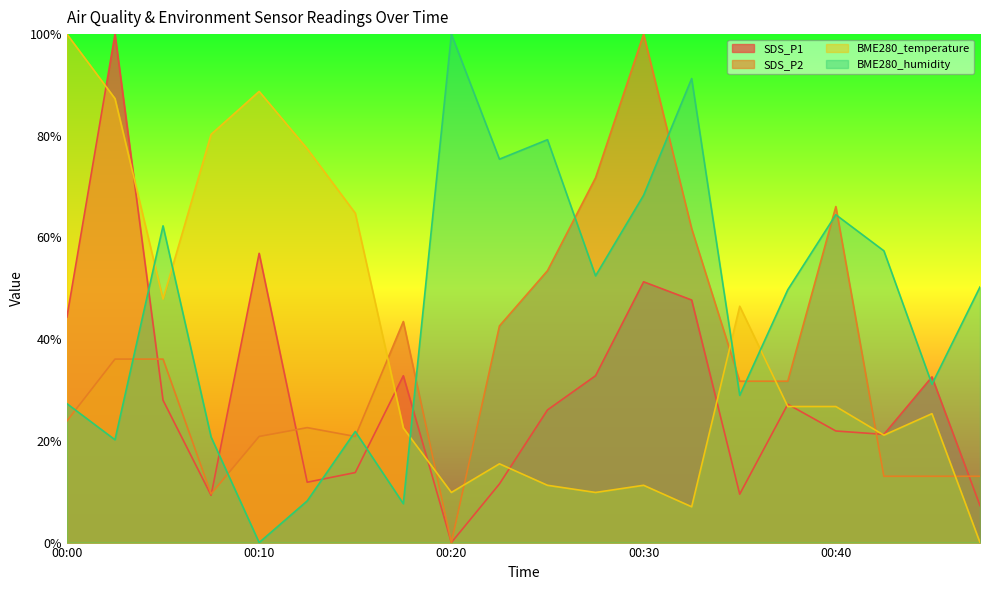

What is the difference between the SDS_P1 values at 00:17 and 00:12?

20.9